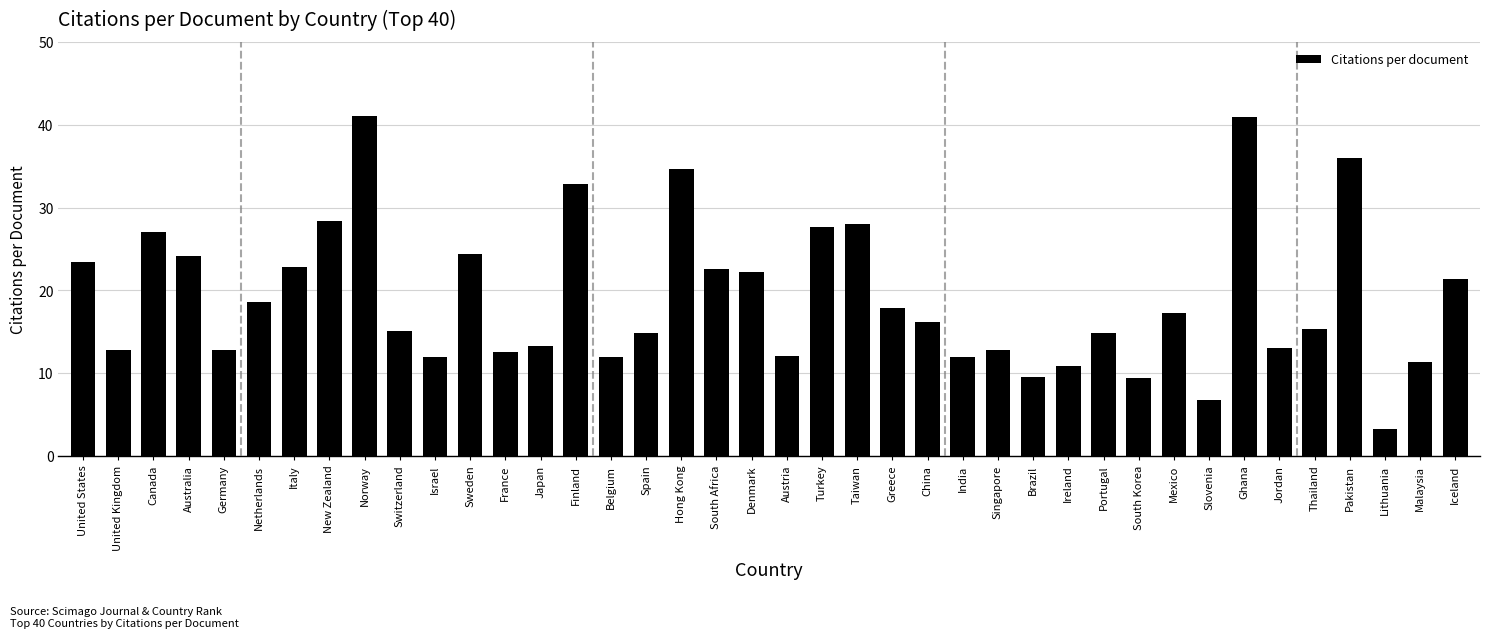

What is the change in value from Ireland to Iceland?

+10.5